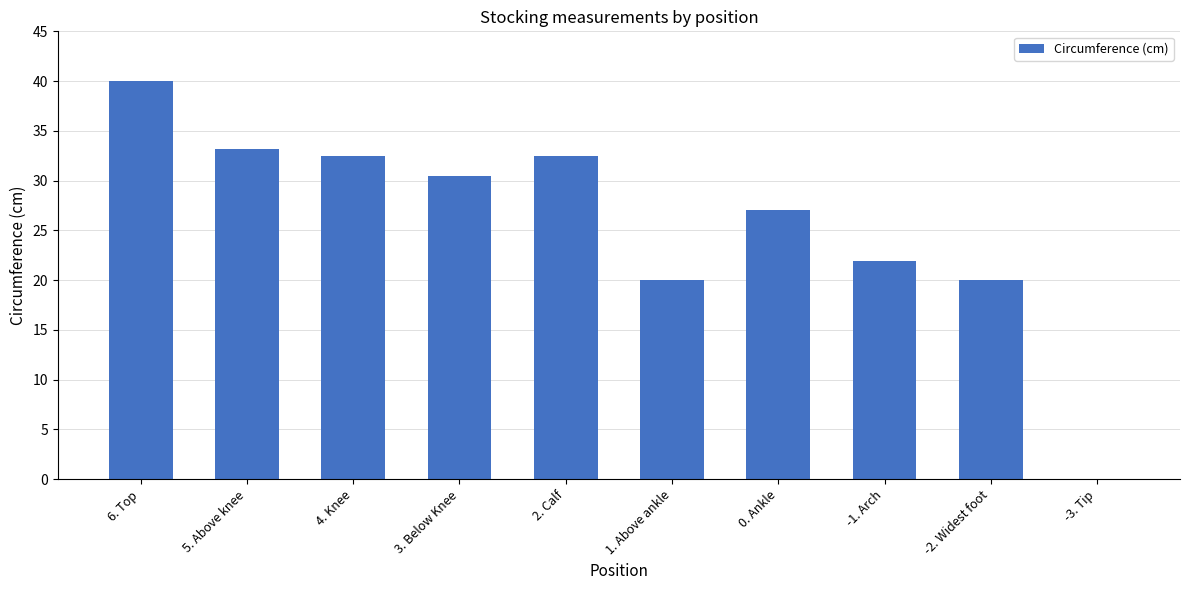

What is the average value?

25.8